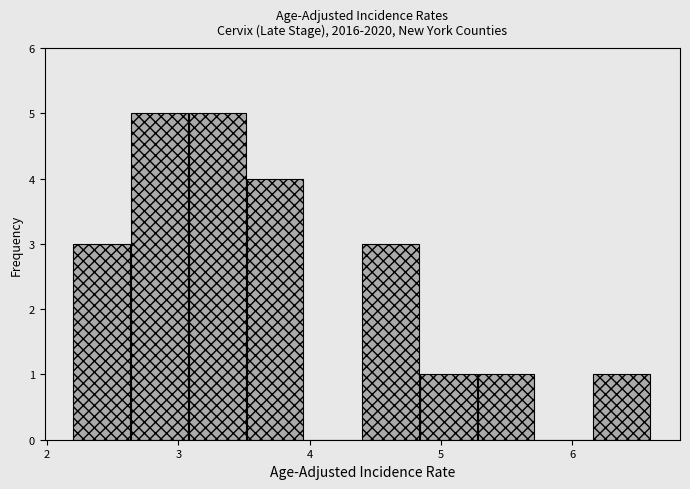

Reading left to right, list every bar in this chart as the range it spans on the x-axis followed by its height. Neither the bar edges nor the heights are printed on the chart, so give them approximately, as read against the axes.

2.20 to 2.64: 3
2.64 to 3.08: 5
3.08 to 3.52: 5
3.52 to 3.96: 4
3.96 to 4.40: 0
4.40 to 4.84: 3
4.84 to 5.28: 1
5.28 to 5.72: 1
5.72 to 6.16: 0
6.16 to 6.60: 1